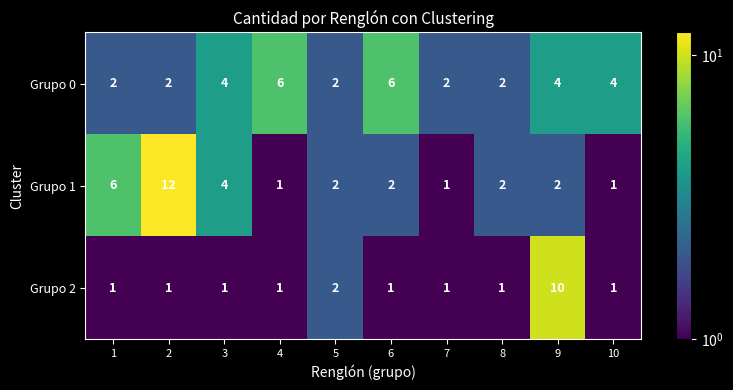

Reading right to left, transcribe all the data shown in this chart.

Grupo 0: 4	4	2	2	6	2	6	4	2	2
Grupo 1: 1	2	2	1	2	2	1	4	12	6
Grupo 2: 1	10	1	1	1	2	1	1	1	1